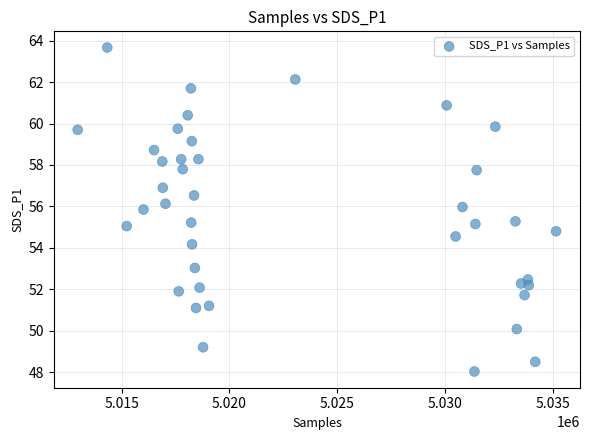

How many data points are displayed?

40